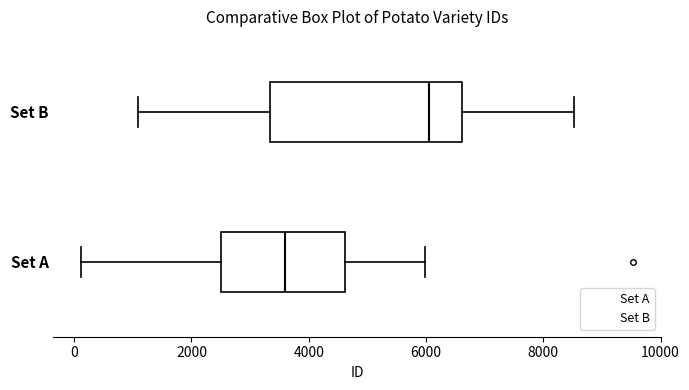

Which box has the furthest to the right median line?

Set B